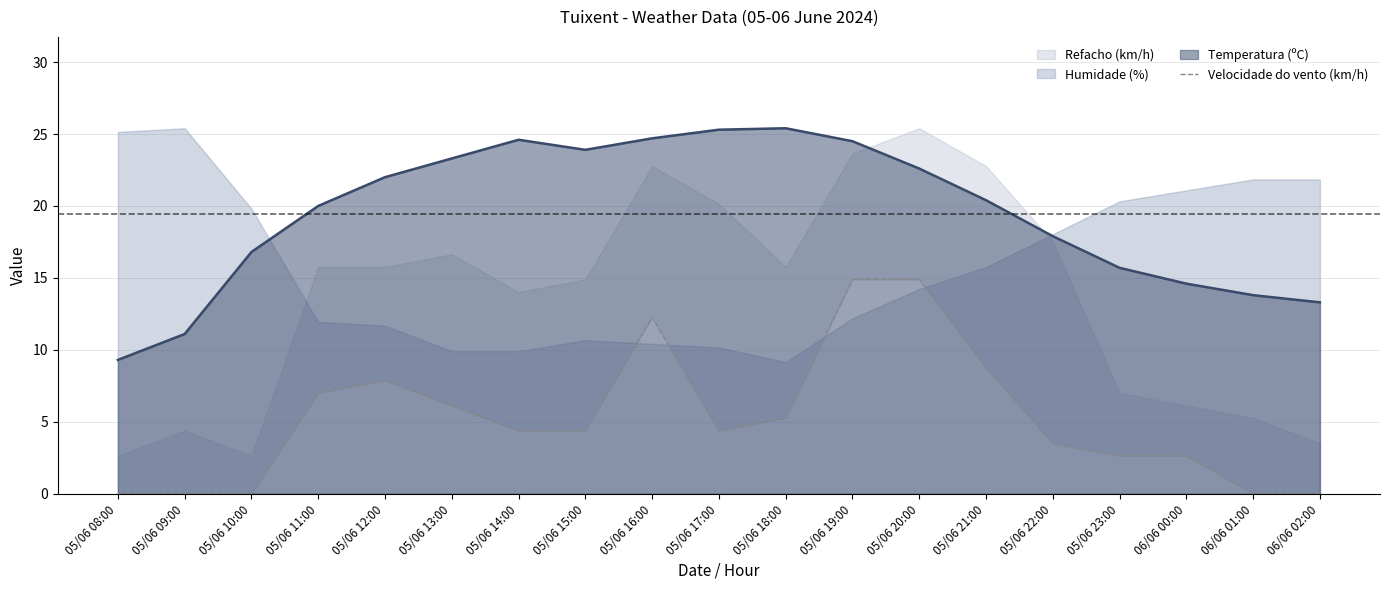

The value at 05/06 08:00 is 0.0. True or false?

True